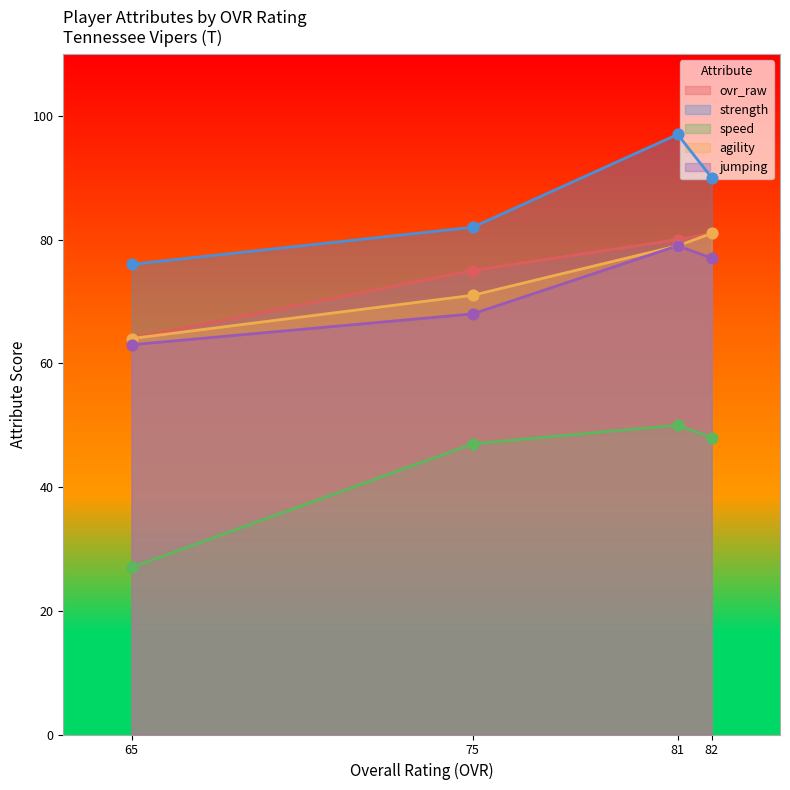

At which category is the sum across all series the highest?

81